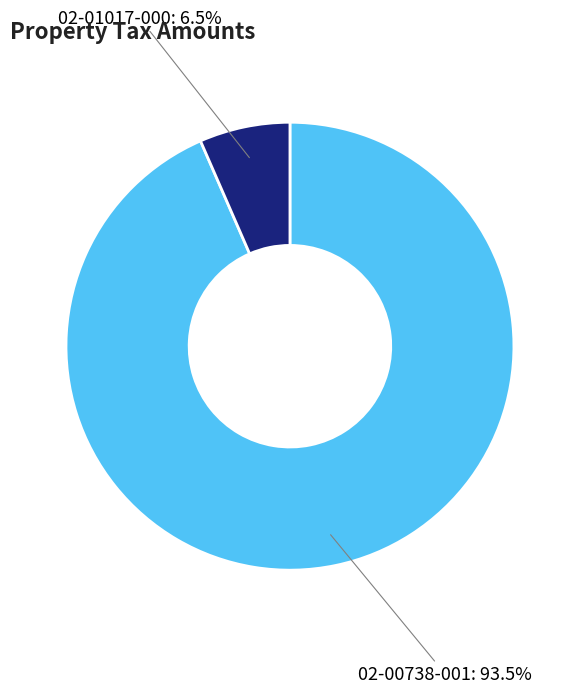

Between 02-00738-001 and 02-01017-000, which is larger?

02-00738-001